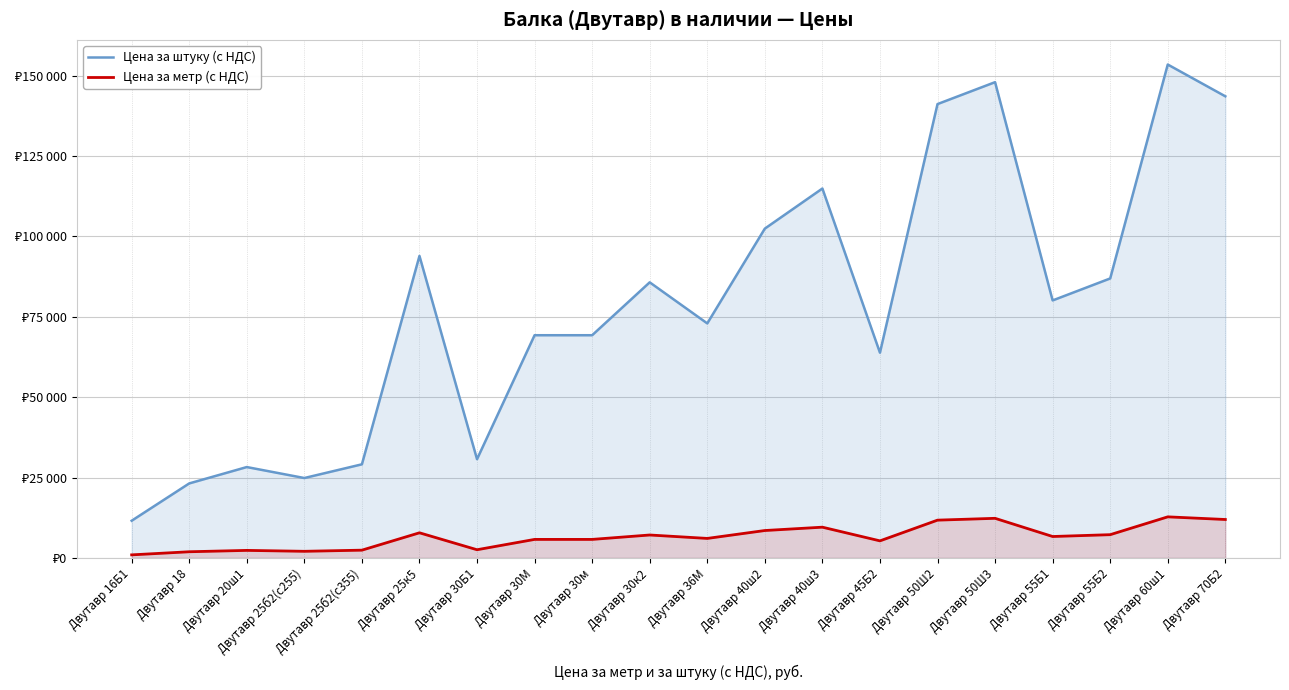

Where does the Цена за штуку (с НДС) series first go above 80100?

Двутавр 25к5